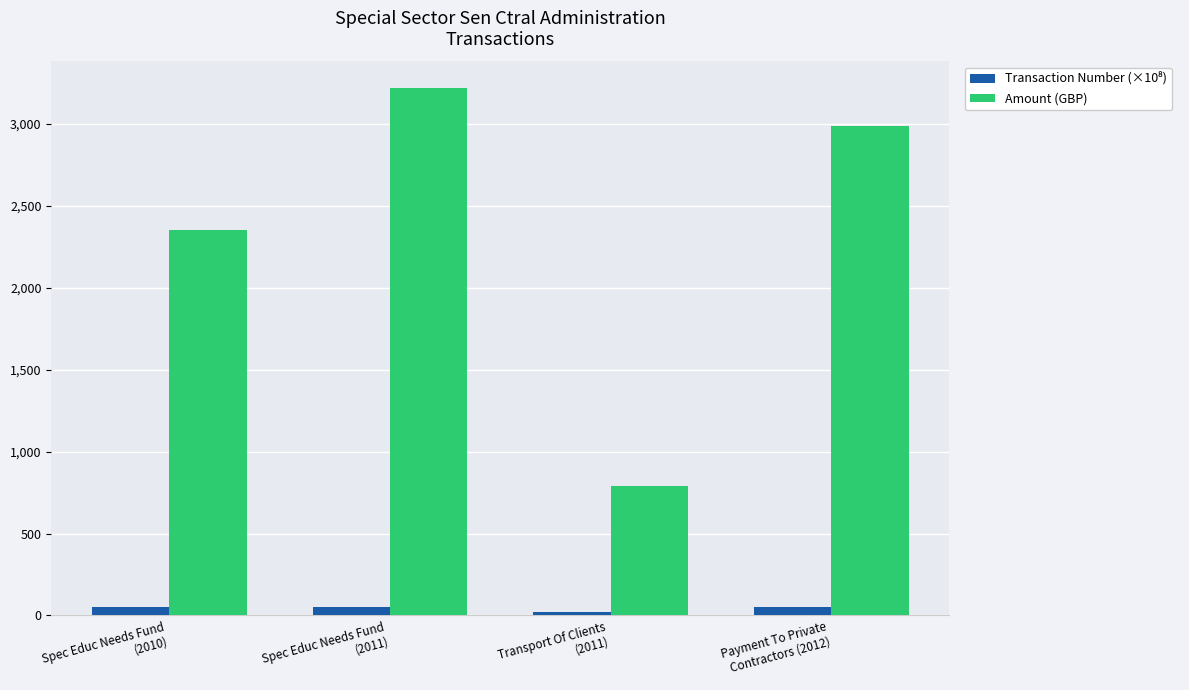

Which series has the largest total across all categories?

Amount (GBP)